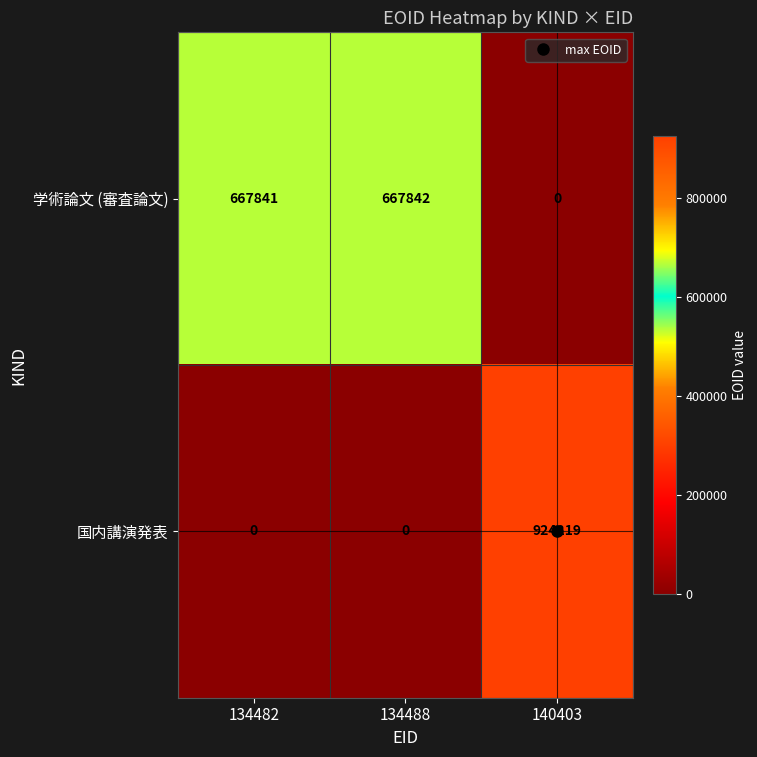

Rank the series by their maximum value, from lowest to highest.

学術論文 (審査論文), 国内講演発表